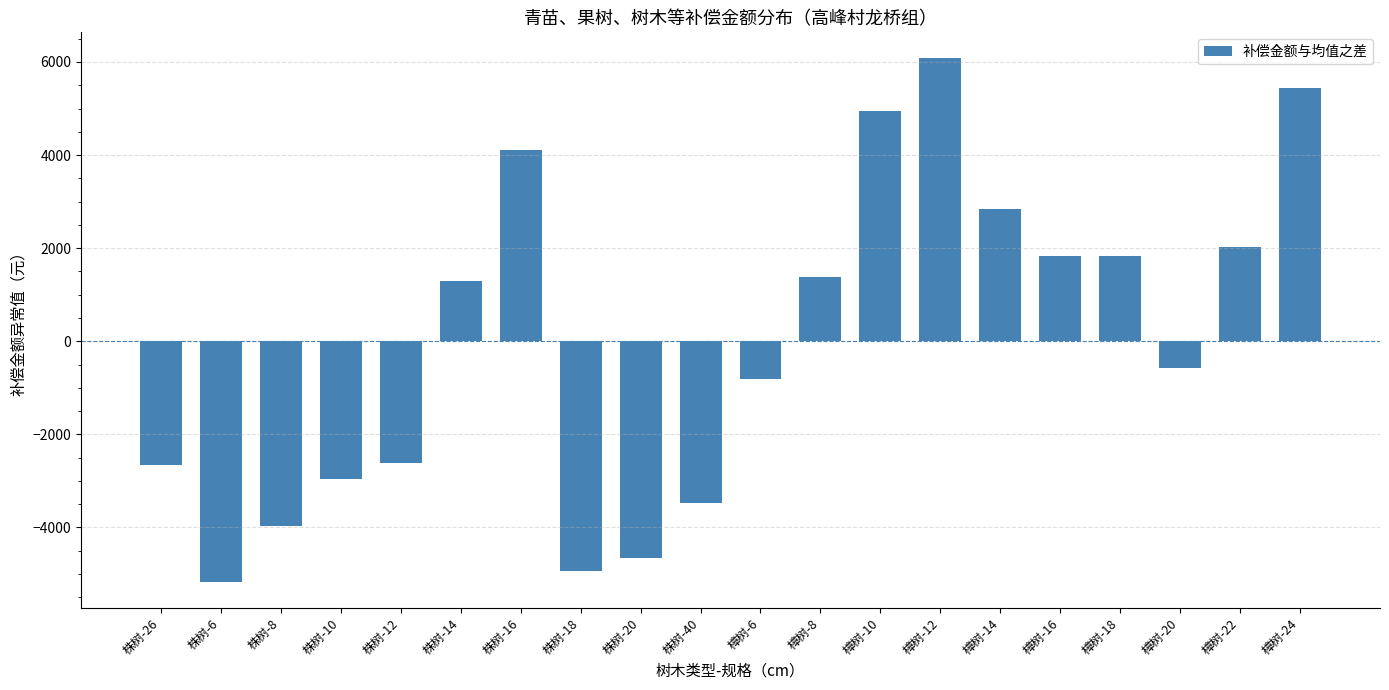

What is the value of the 6th bar from the left?

1295